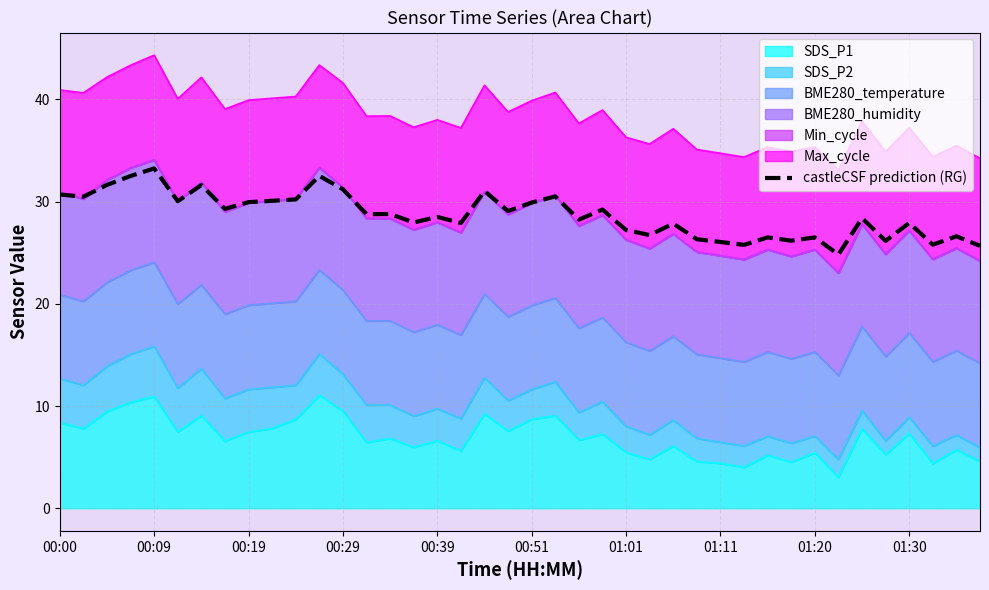

What is the sum of the values at 32 and 34?

54.9